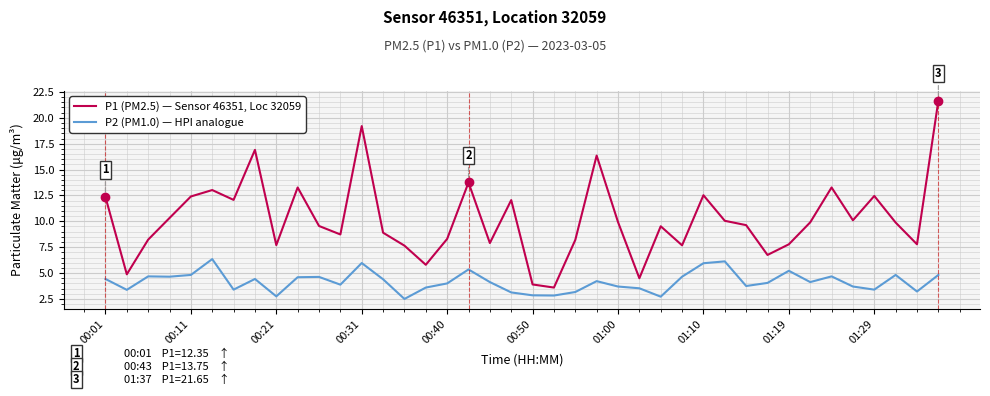

Which series has the largest range (max minus min)?

P1 (PM2.5) — Sensor 46351, Loc 32059